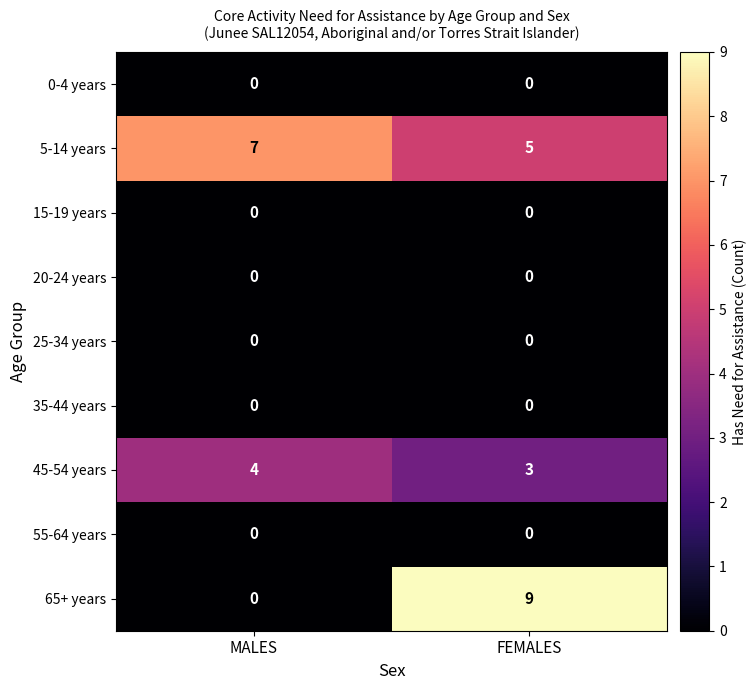

The 45-54 years series shows 6 at MALES. True or false?

False